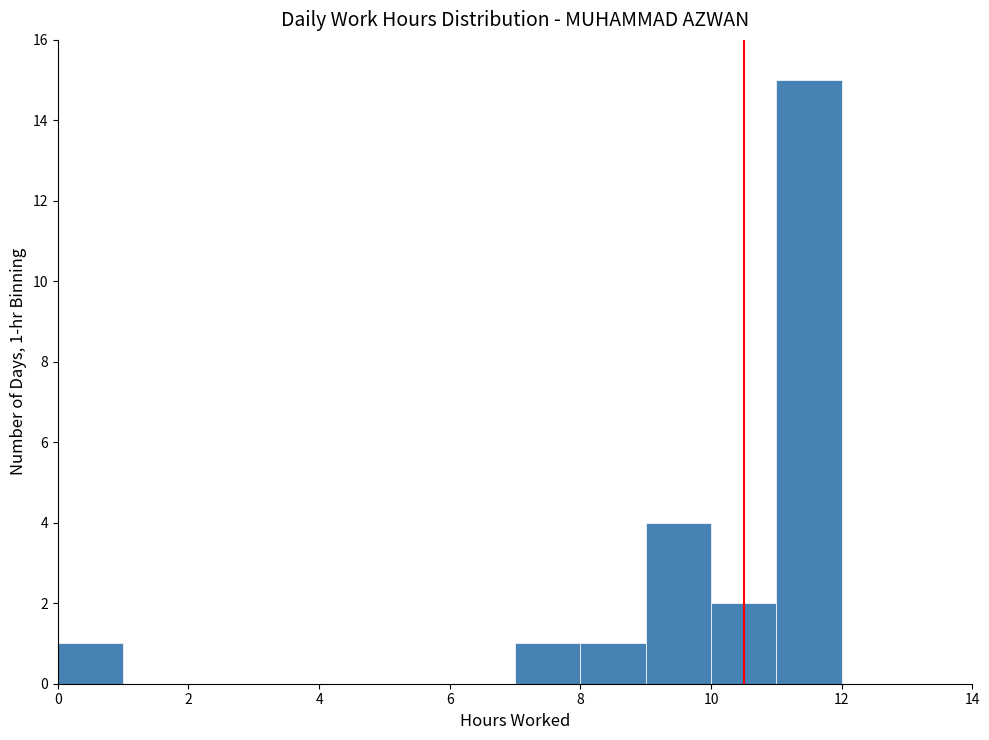

Over which range of the x-axis is the bar tallest?

11 to 12